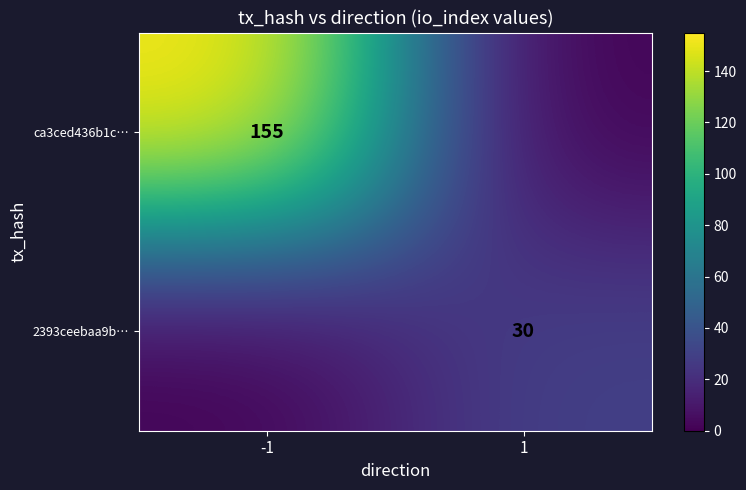

True or false: ca3ced436b1c… has a value of 155 at -1.

True